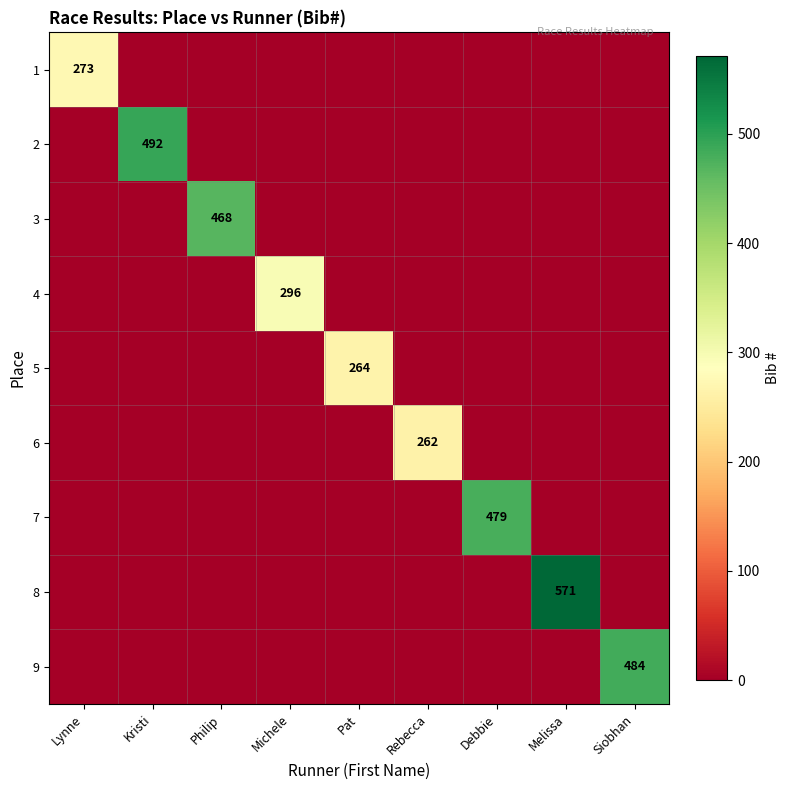

Is the value of 8 at Pat greater than the value of 5 at Debbie?

No